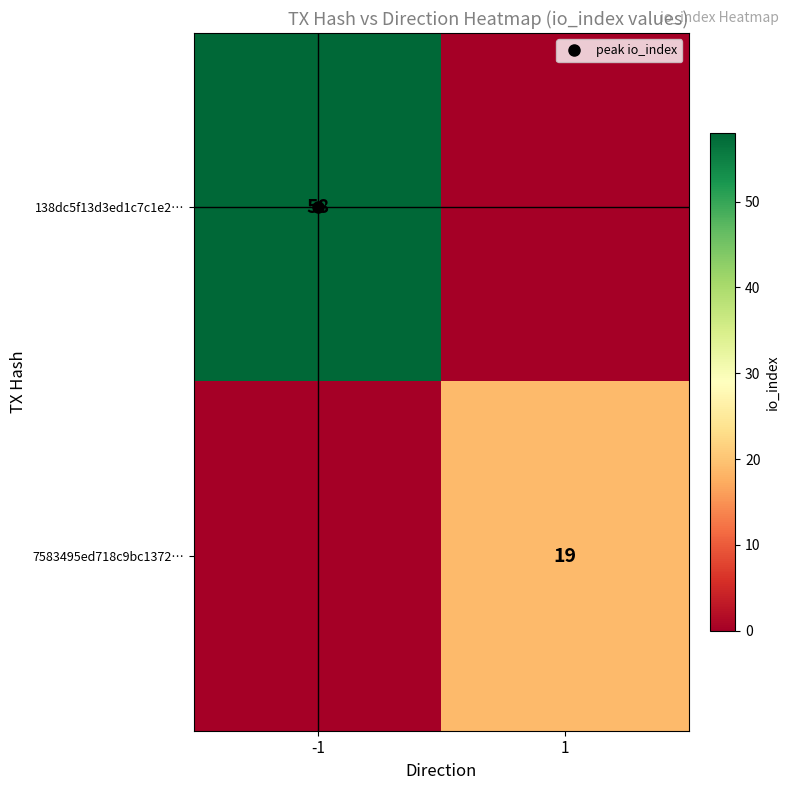

What is the total value across all series at -1?

58